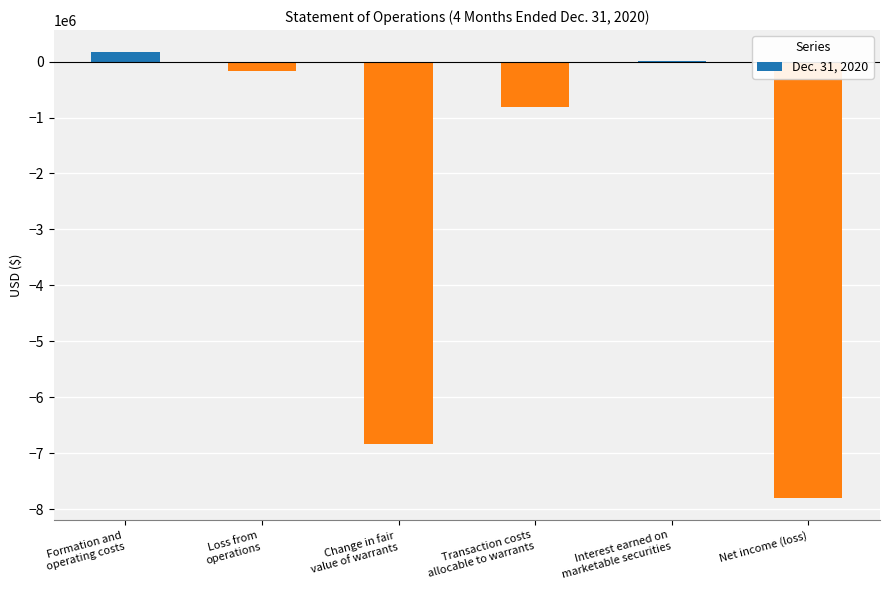

What is the sum of all values?

-15433328